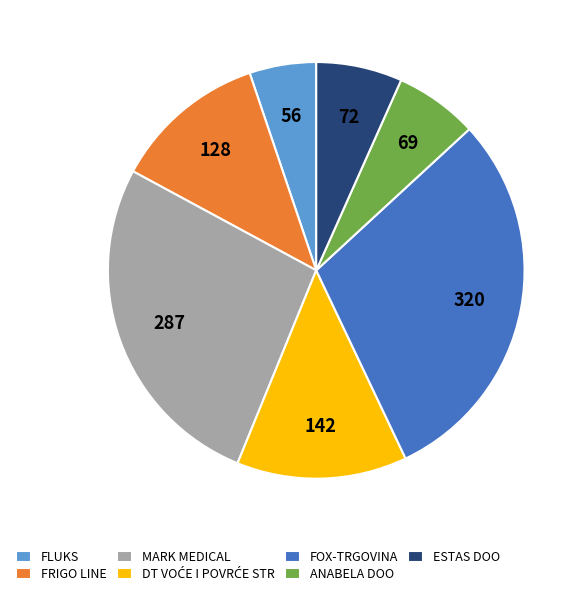

Combined, do FOX-TRGOVINA and ESTAS DOO account for over 50%?

No